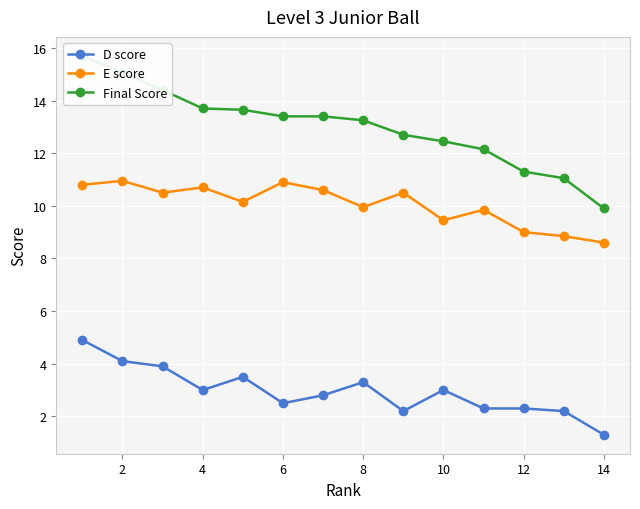

True or false: D score has more than 1 interior local peaks.

True